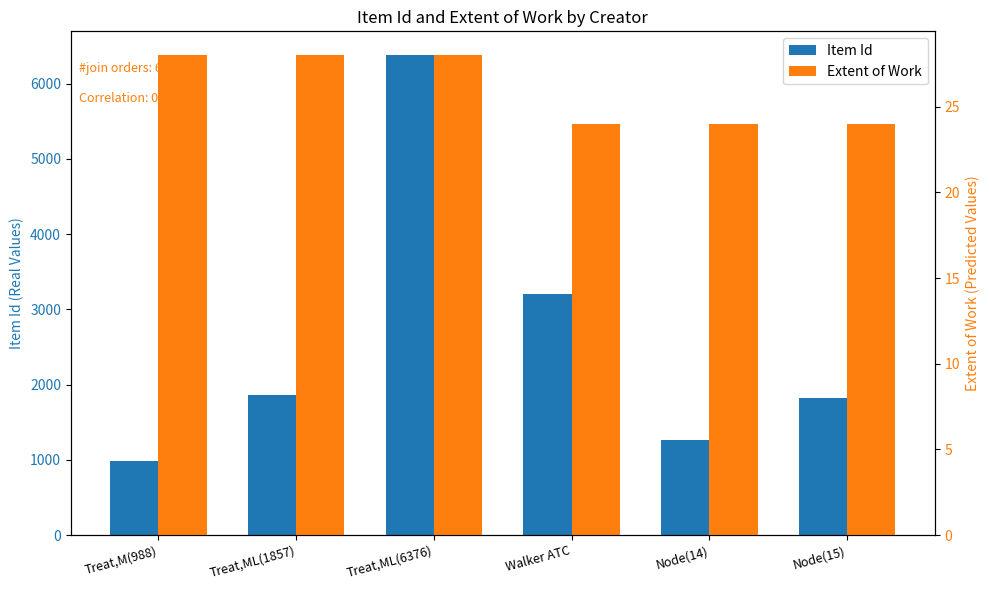

How many groups of bars are there?

6